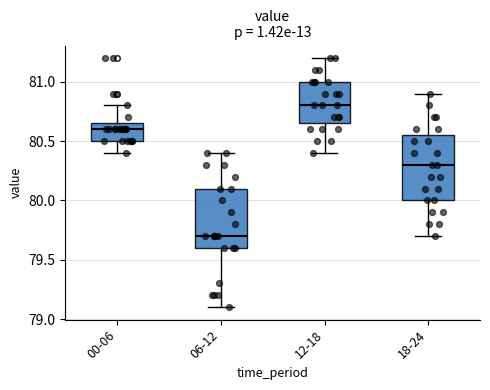

Which box's median line is the lowest?

06-12